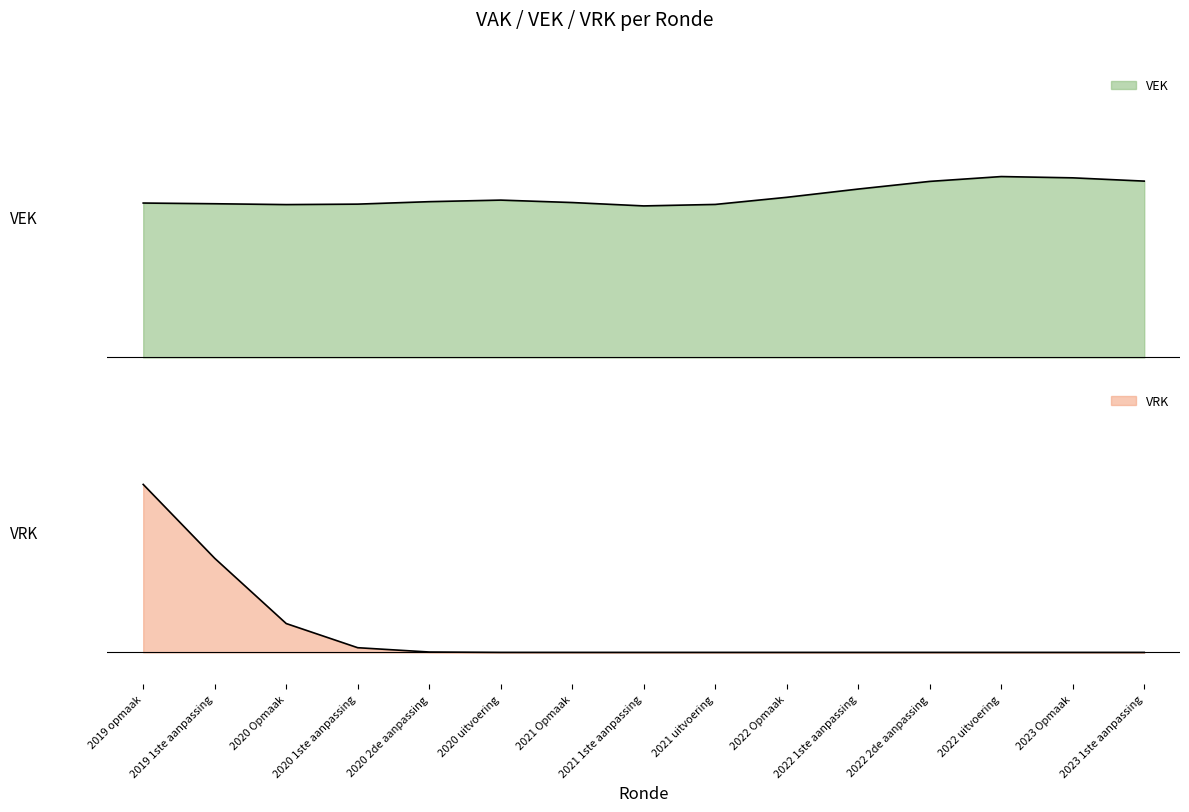

True or false: VRK and VEK cross at least once.

False